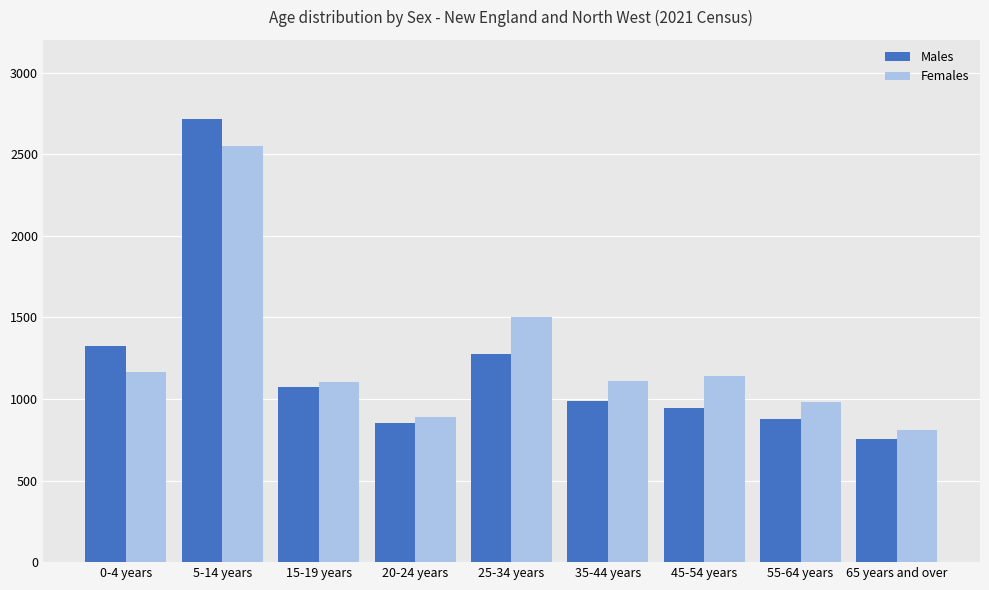

At which label does Males reach its peak?

5-14 years